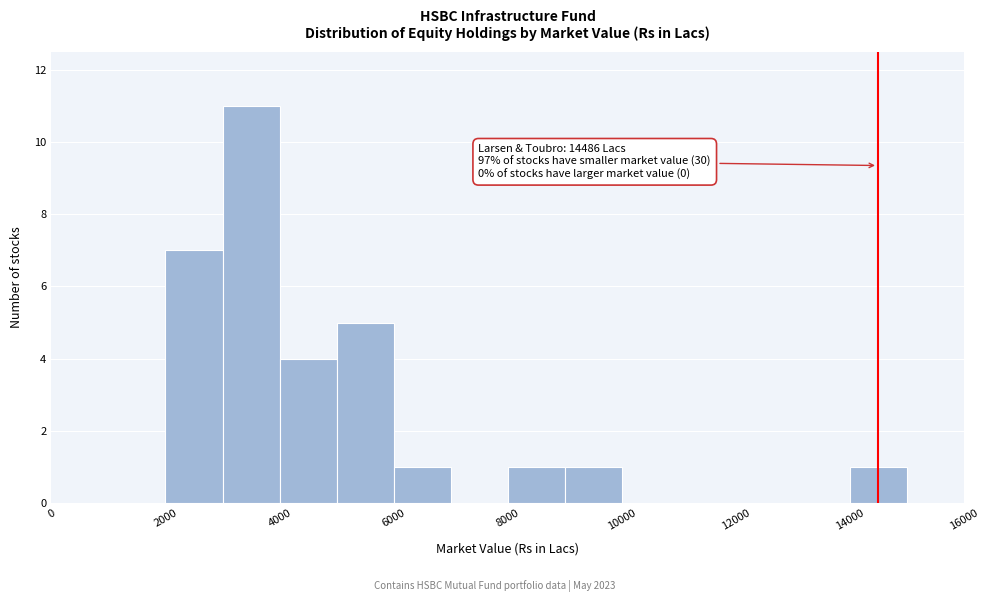

Over which range of the x-axis is the bar tallest?

3000 to 4000